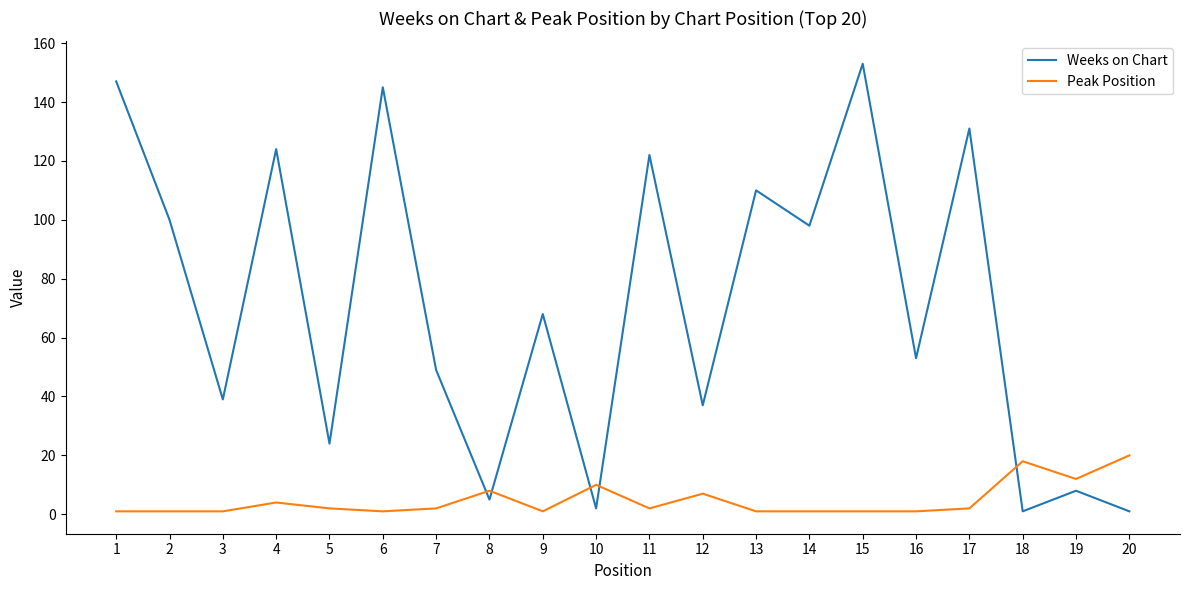

List the series in order of their peak value, highest first.

Weeks on Chart, Peak Position